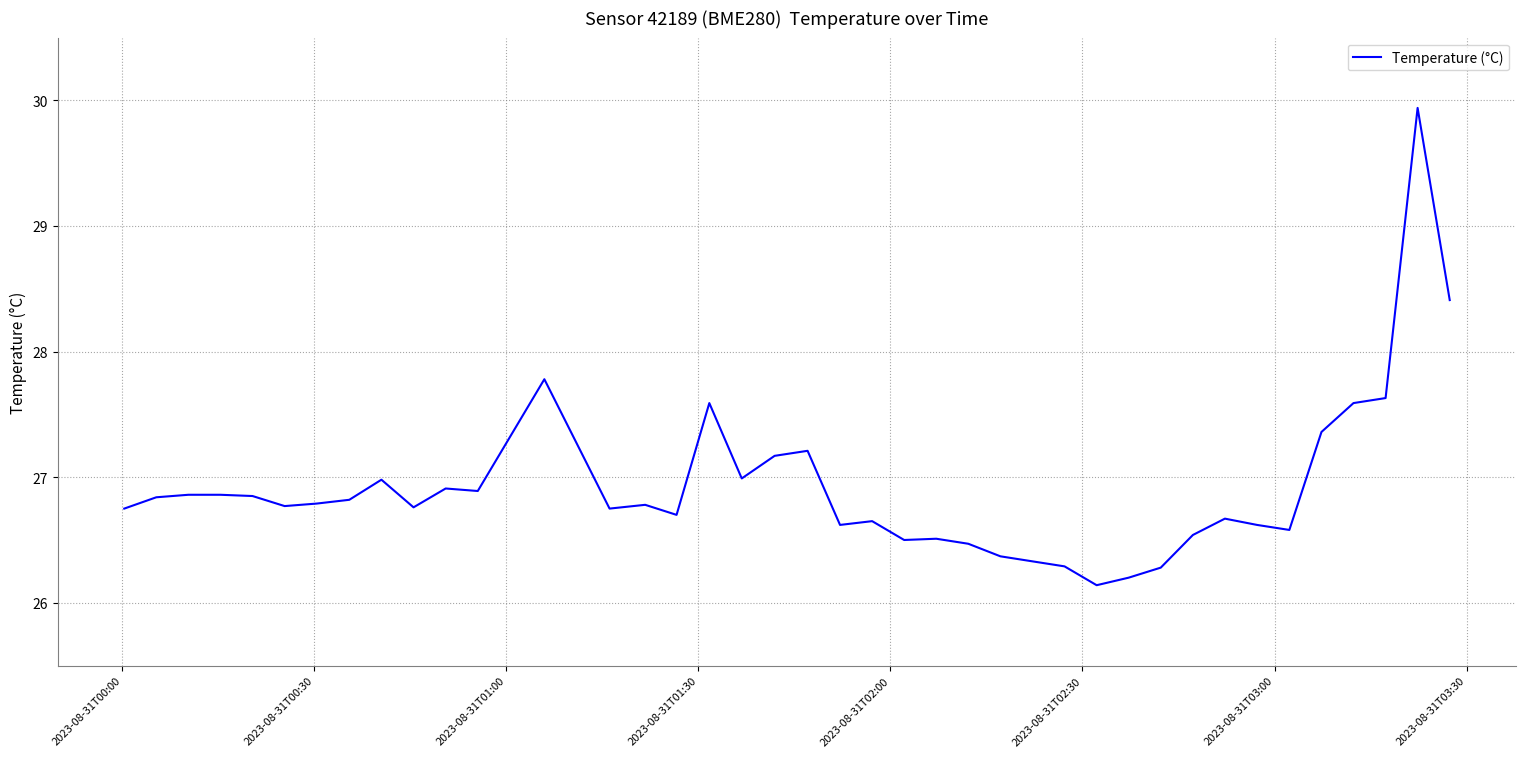

What is the difference between the maximum and minimum values?

3.8